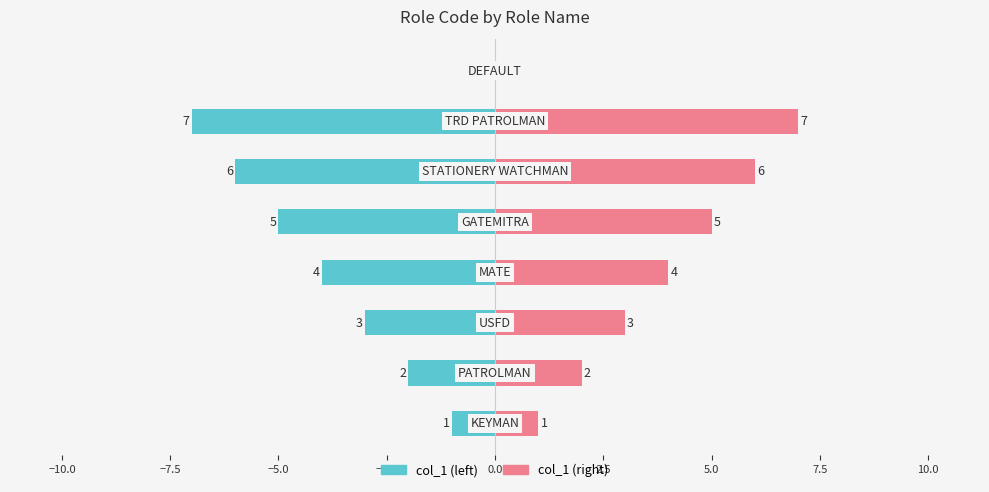

How many groups of bars are there?

8